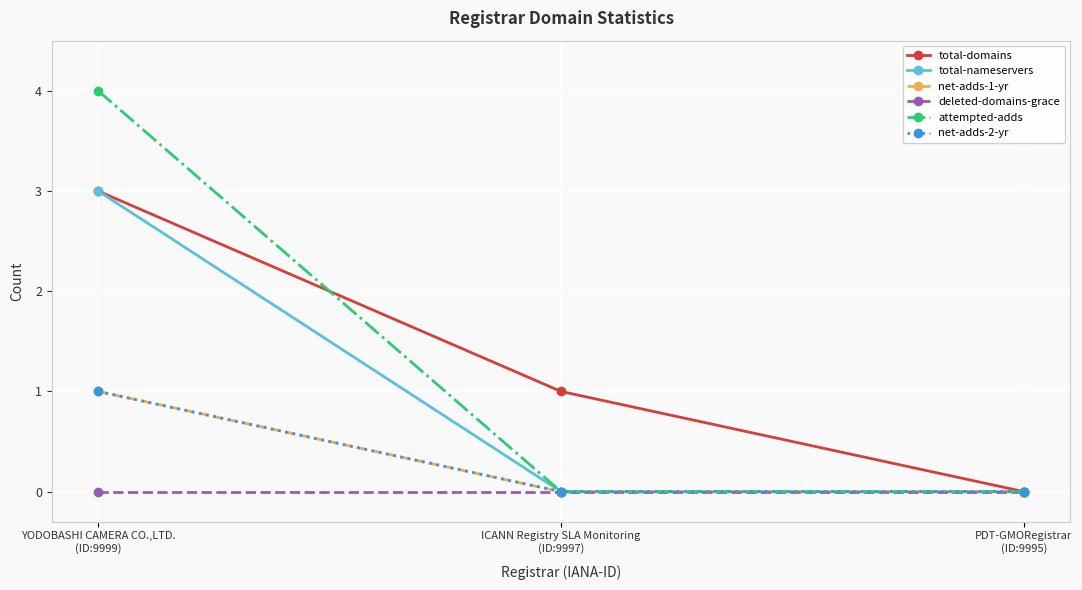

What is the label of the 2nd point from the right?

ICANN Registry SLA Monitoring
(ID:9997)